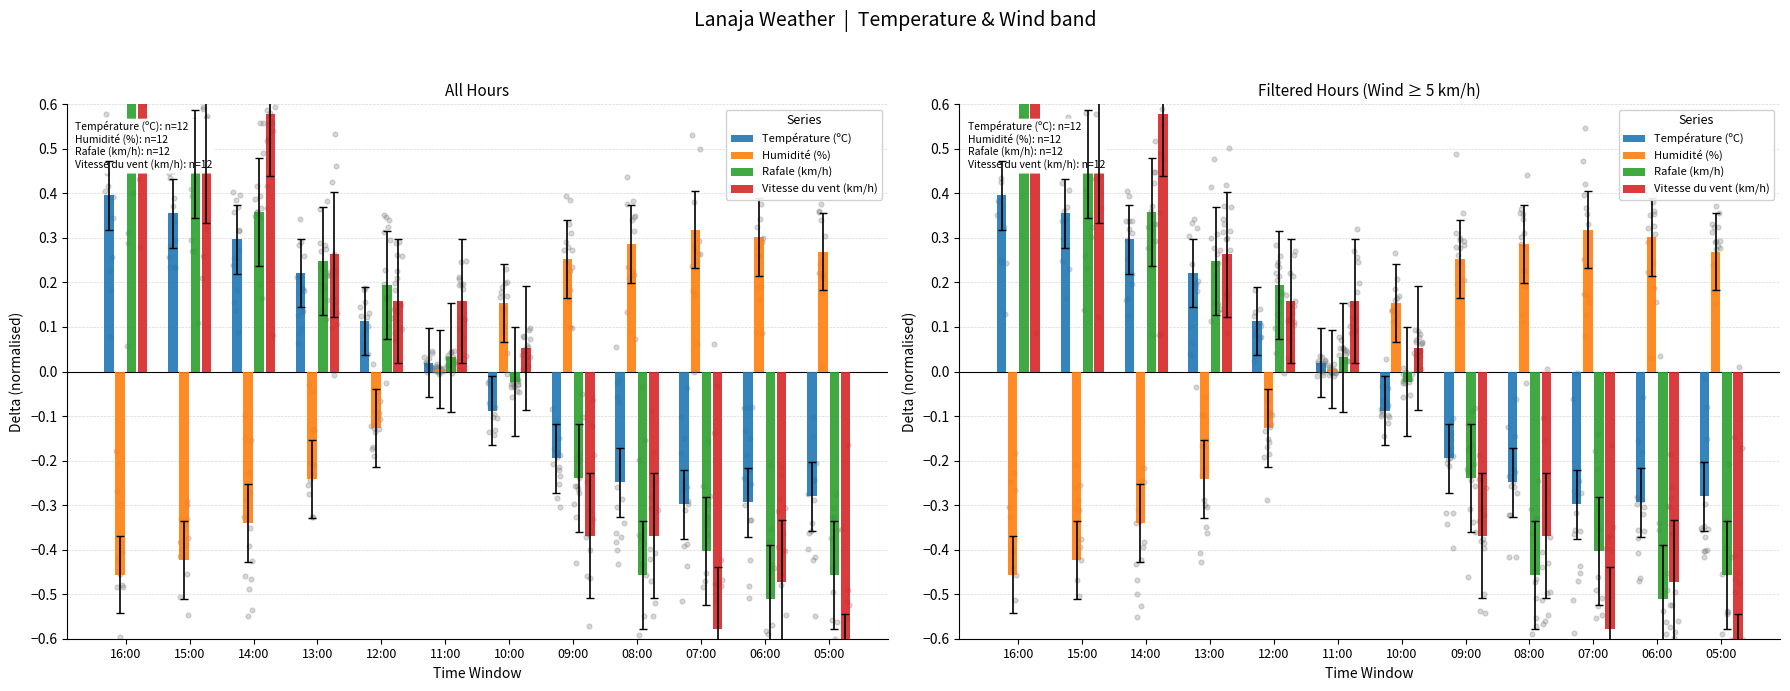

Is the value of Température (ºC) at 14:00 greater than the value of Humidité (%) at 12:00?

Yes